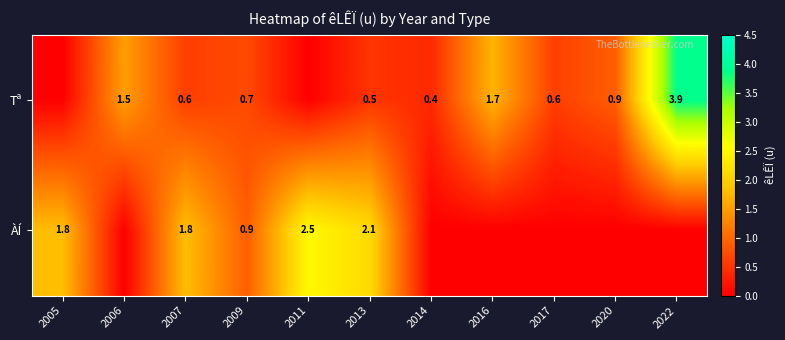

Is the value of Tª at 2016 greater than the value of ÀÍ at 2011?

No